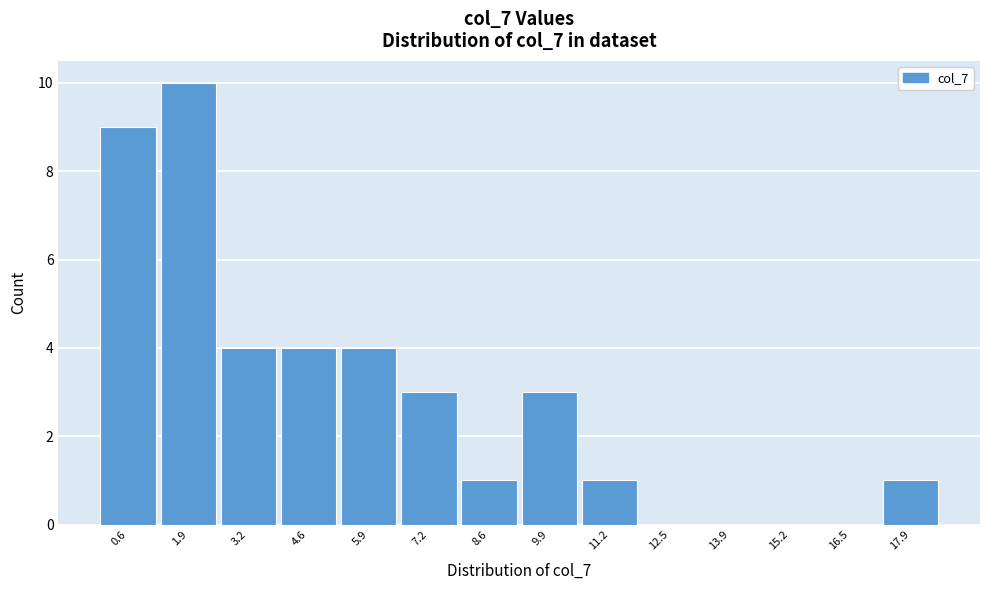

Reading right to left, list all the values displayed in this chart.

17.9=1	16.5=0	15.2=0	13.9=0	12.5=0	11.2=1	9.9=3	8.6=1	7.2=3	5.9=4	4.6=4	3.2=4	1.9=10	0.6=9